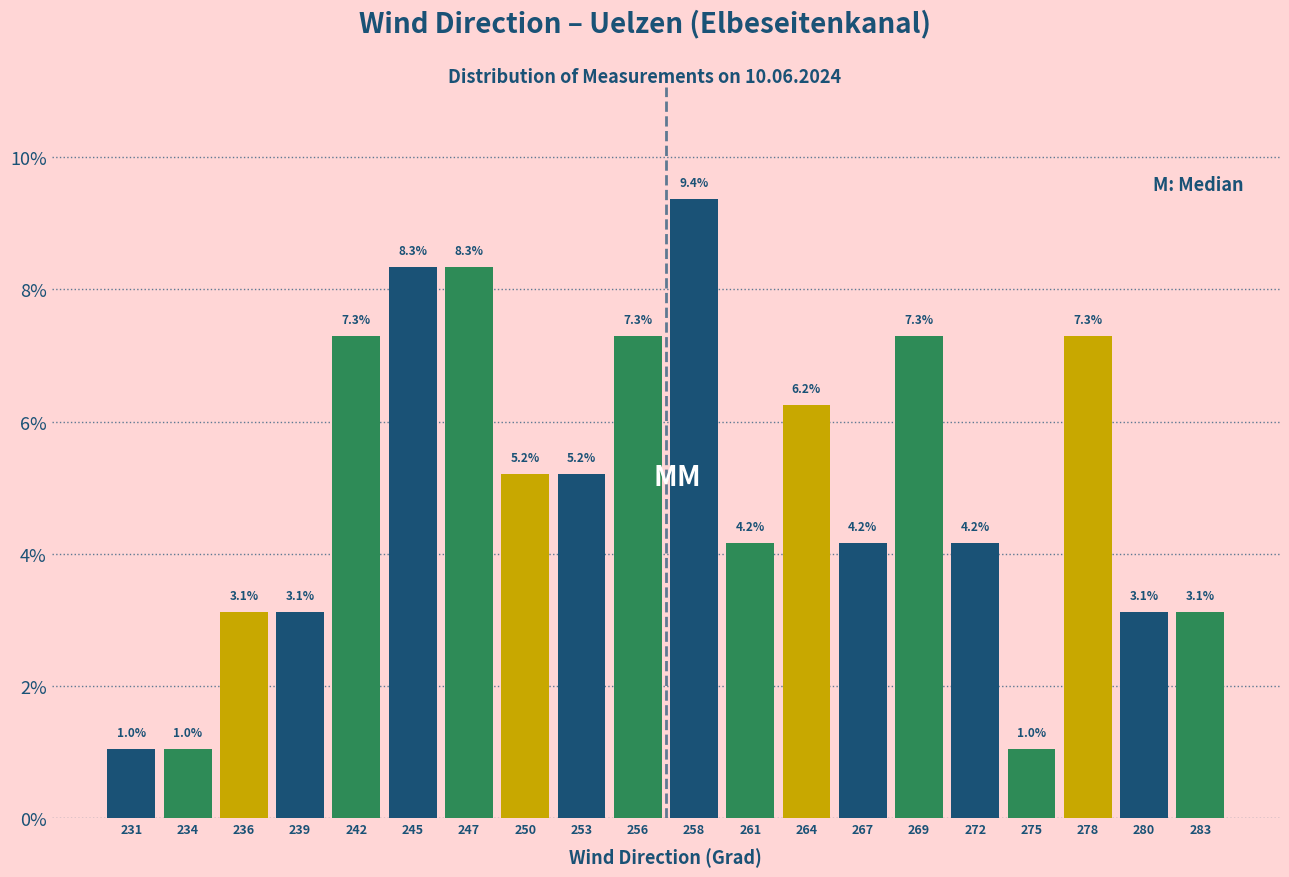

Is it true that the value at 239 is 4.2?

False